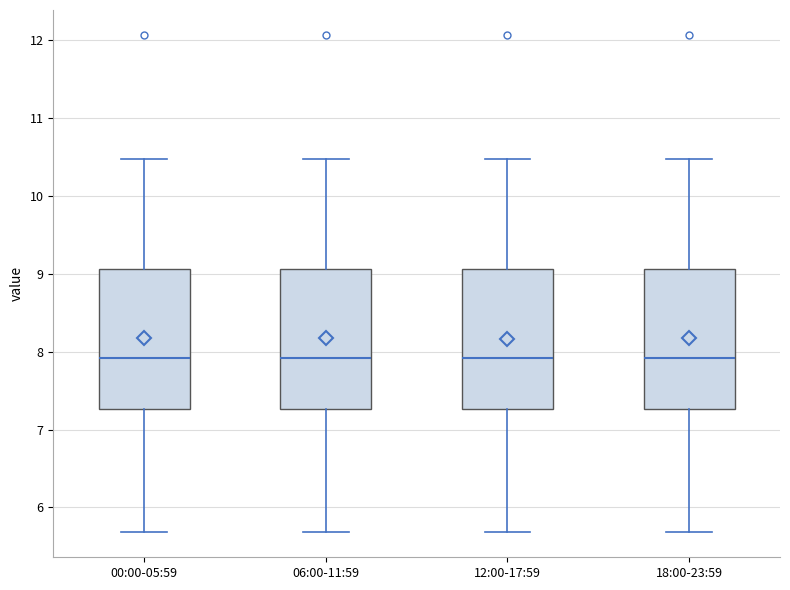

Reading left to right, read every box against the y-axis: the position of its median line, the range the box covers, and the ends of its whiskers. The values are not printed on the chart, so give them approximately, as read against the axis.

00:00-05:59: median 7.9, box 7.3 to 9.1, whiskers 5.7 to 10.5
06:00-11:59: median 7.9, box 7.3 to 9.1, whiskers 5.7 to 10.5
12:00-17:59: median 7.9, box 7.3 to 9.1, whiskers 5.7 to 10.5
18:00-23:59: median 7.9, box 7.3 to 9.1, whiskers 5.7 to 10.5